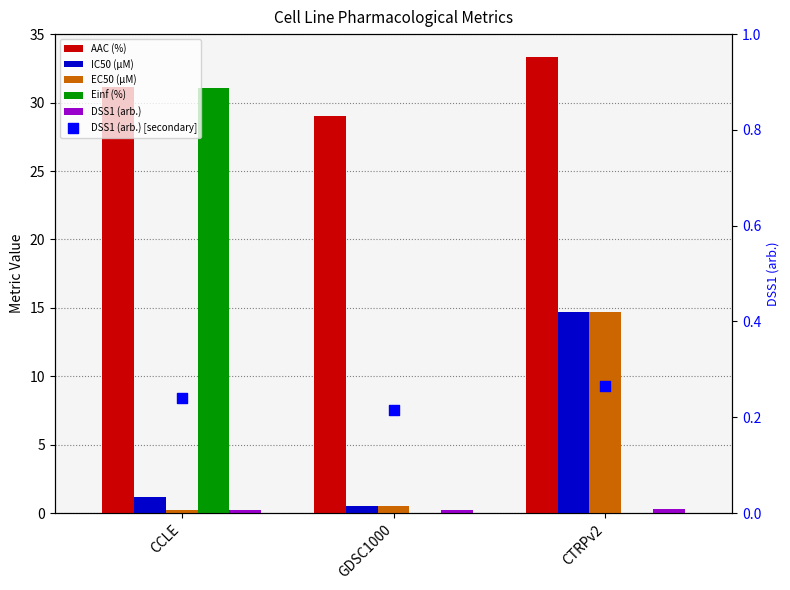

At which category is the sum across all series the highest?

CCLE